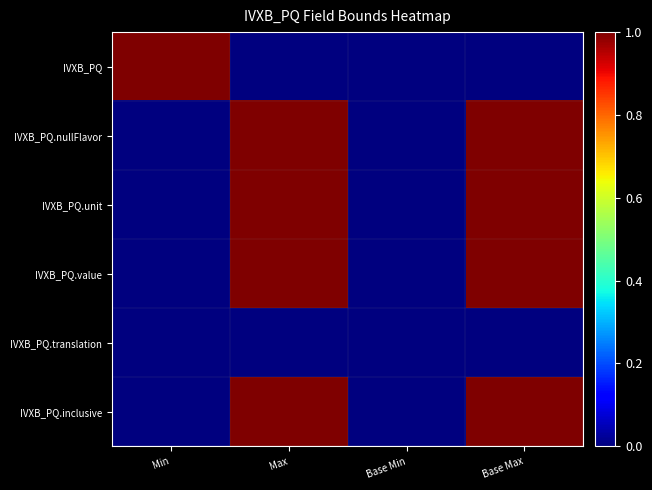

Which series has the widest spread of values?

IVXB_PQ